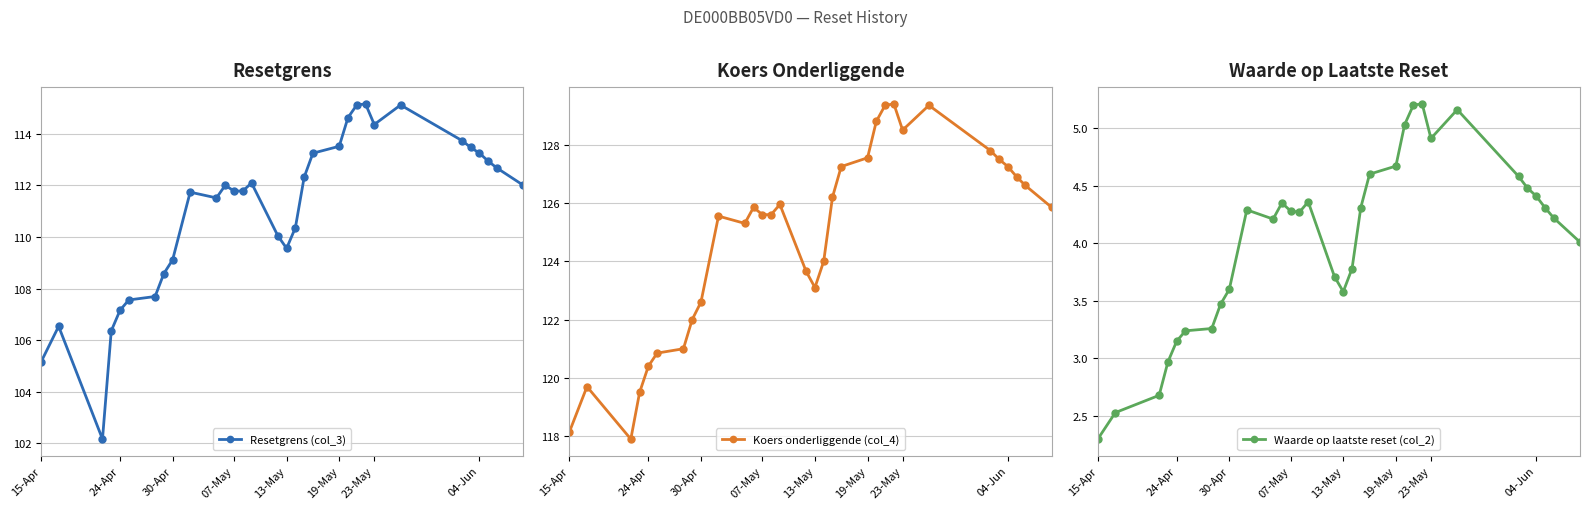

Which series has the widest spread of values?

Resetgrens (col_3)